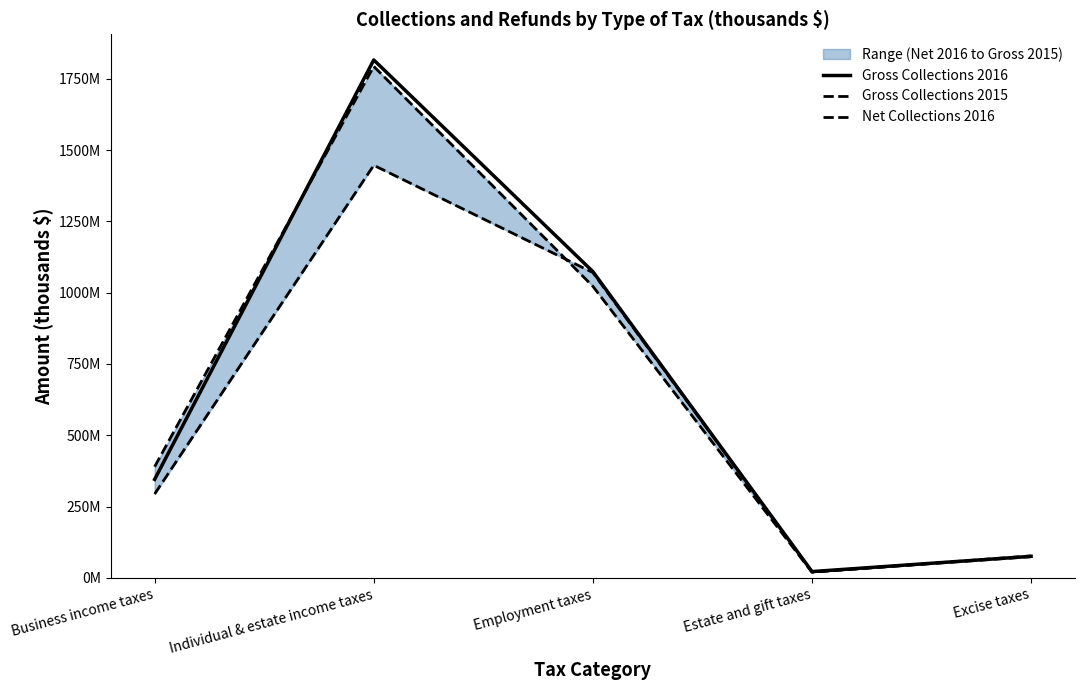

Reading left to right, what are all the values shown in this chart?

Gross Collections 2016: 345552427	1815819135	1073907715	22337137	75832669
Gross Collections 2015: 389888722	1793185699	1022358916	20042039	77201882
Net Collections 2016: 294271001	1446584665	1070578088	21337156	74532106